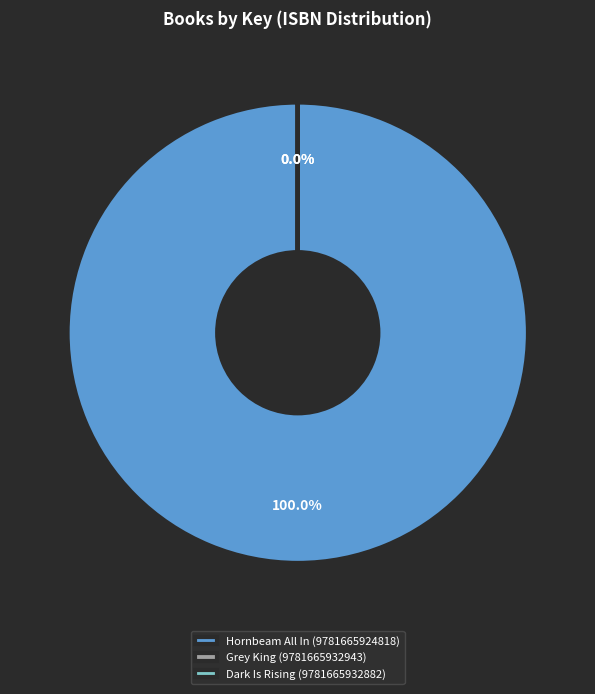

Do Dark Is Rising (9781665932882) and Hornbeam All In (9781665924818) together represent more than half of the pie?

Yes